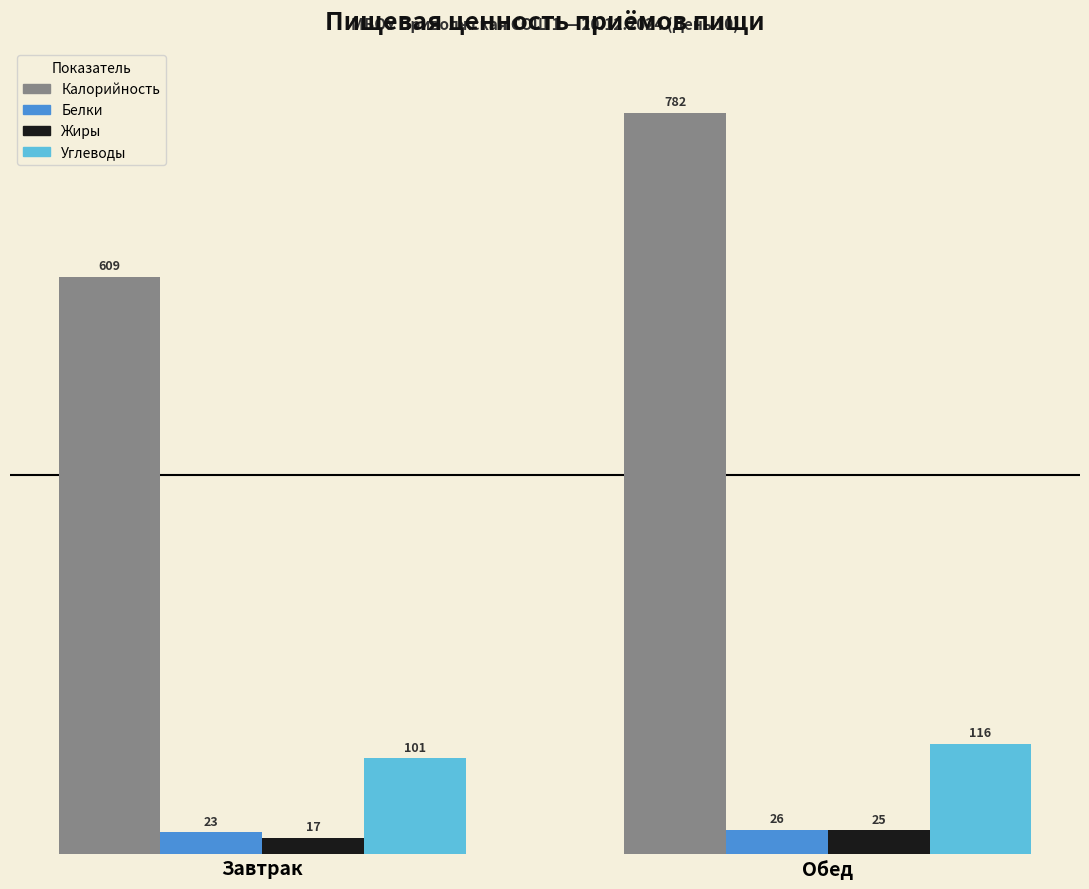

What value does the Белки series have at Завтрак?

23